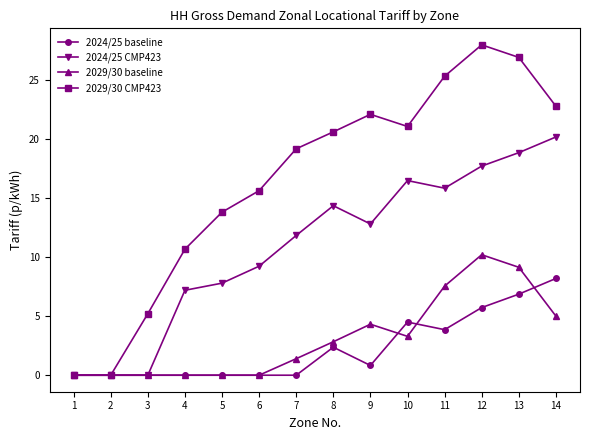

Between 7 and 8, which series saw the biggest shift?

2024/25 CMP423